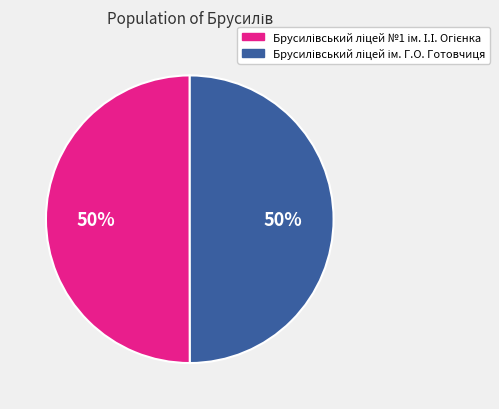

To the nearest percent, what is the average slice percentage?

50%